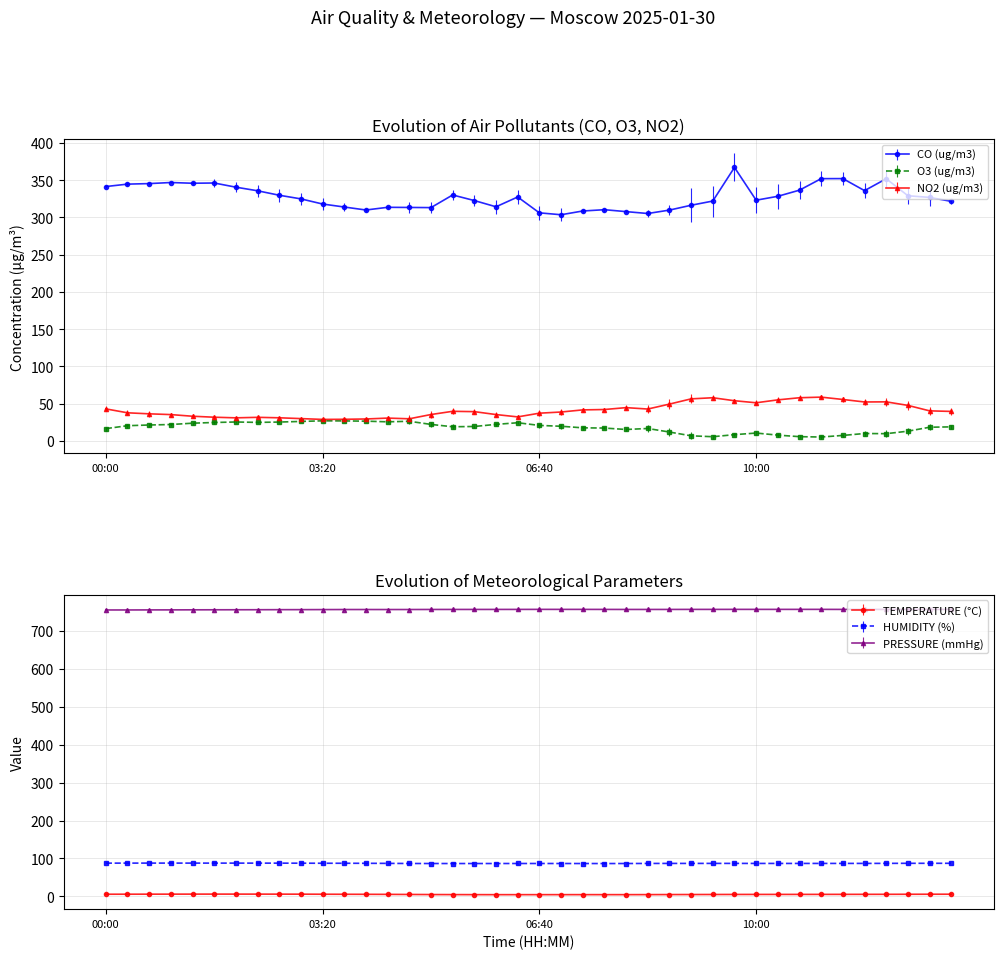

Where is O3 (ug/m3) nearest to the value 16?

2025-01-30 08:00